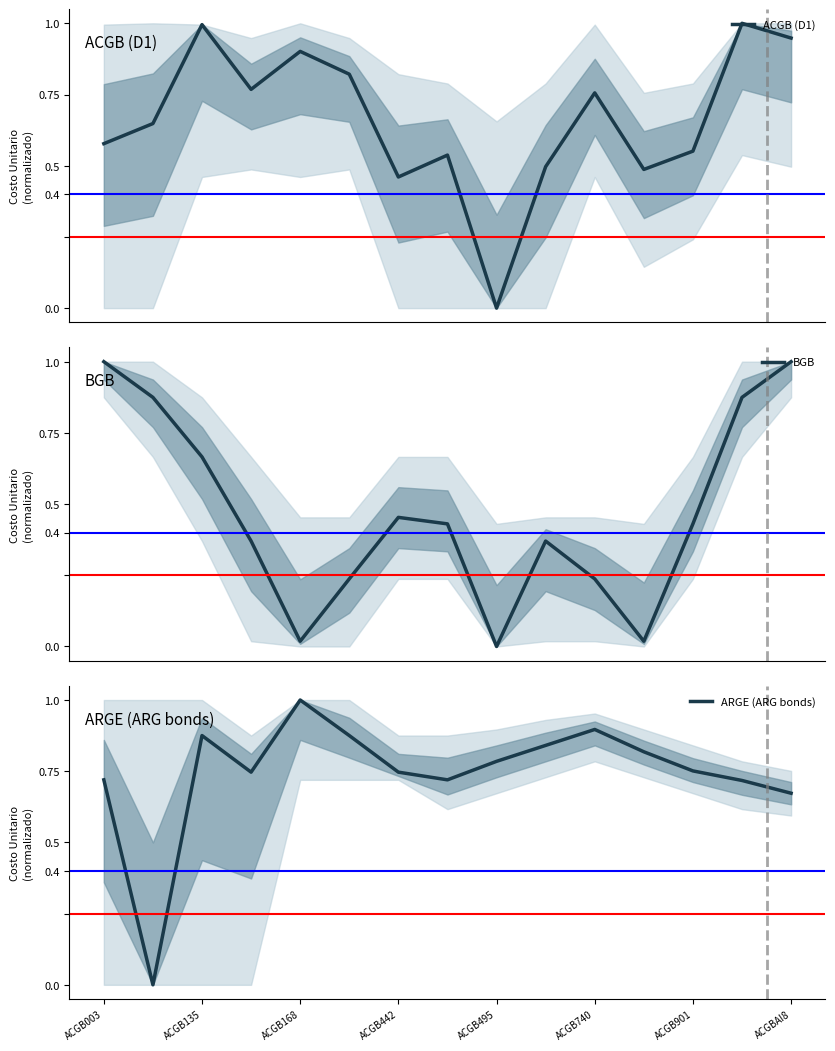

Which series changed the most between ACGB003 and ACGB495?

BGB